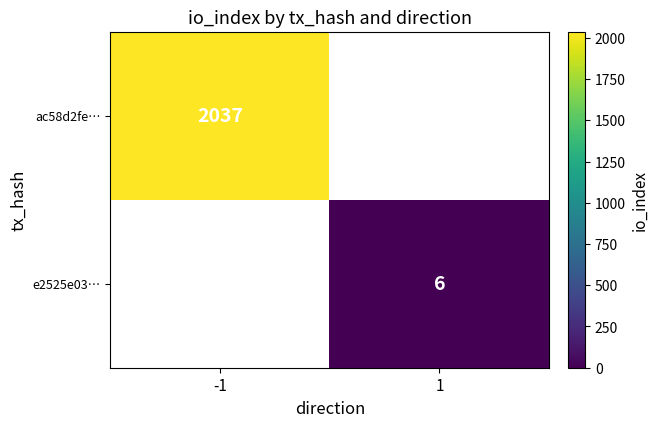

The value of e2525e03… at 1 is 6. True or false?

True